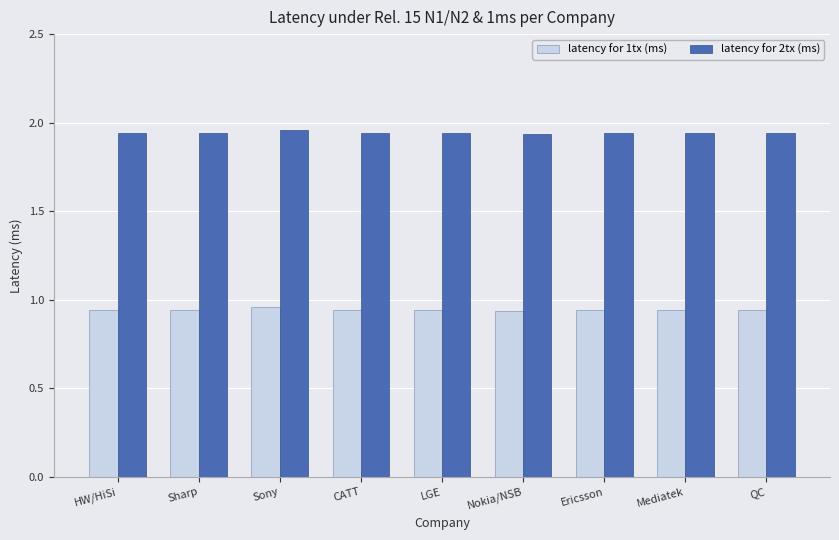

How many groups of bars are there?

9